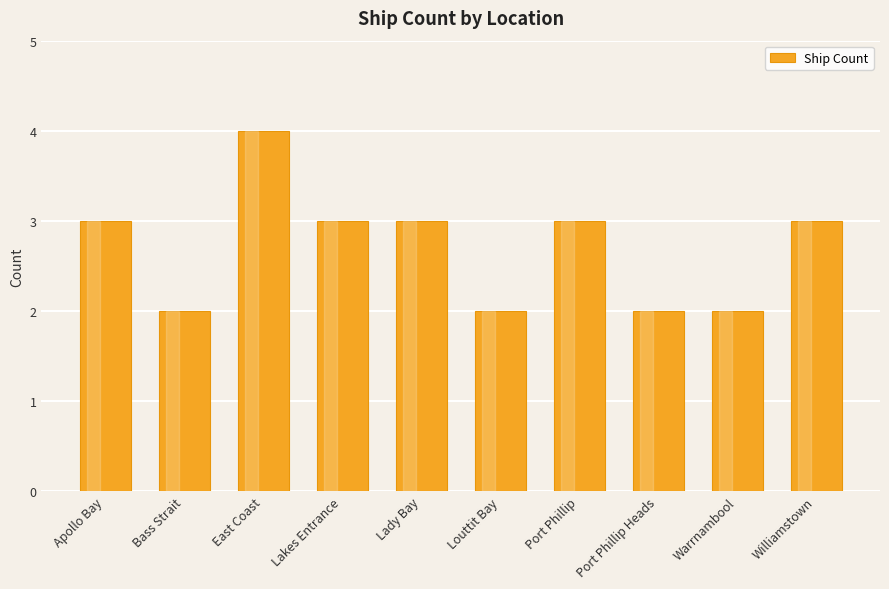

What position from the left is Louttit Bay?

6